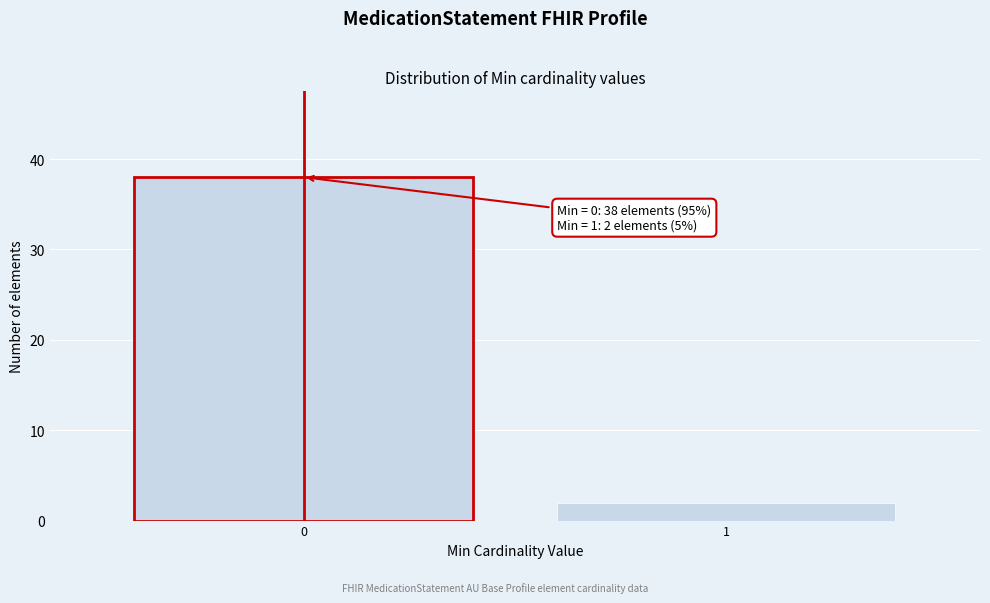

Reading left to right, extract all data points from this chart.

38	2